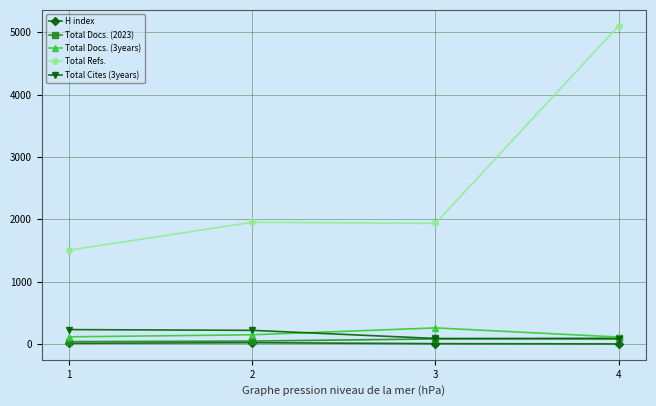

At how many categories does at least one series exceed 670?

4